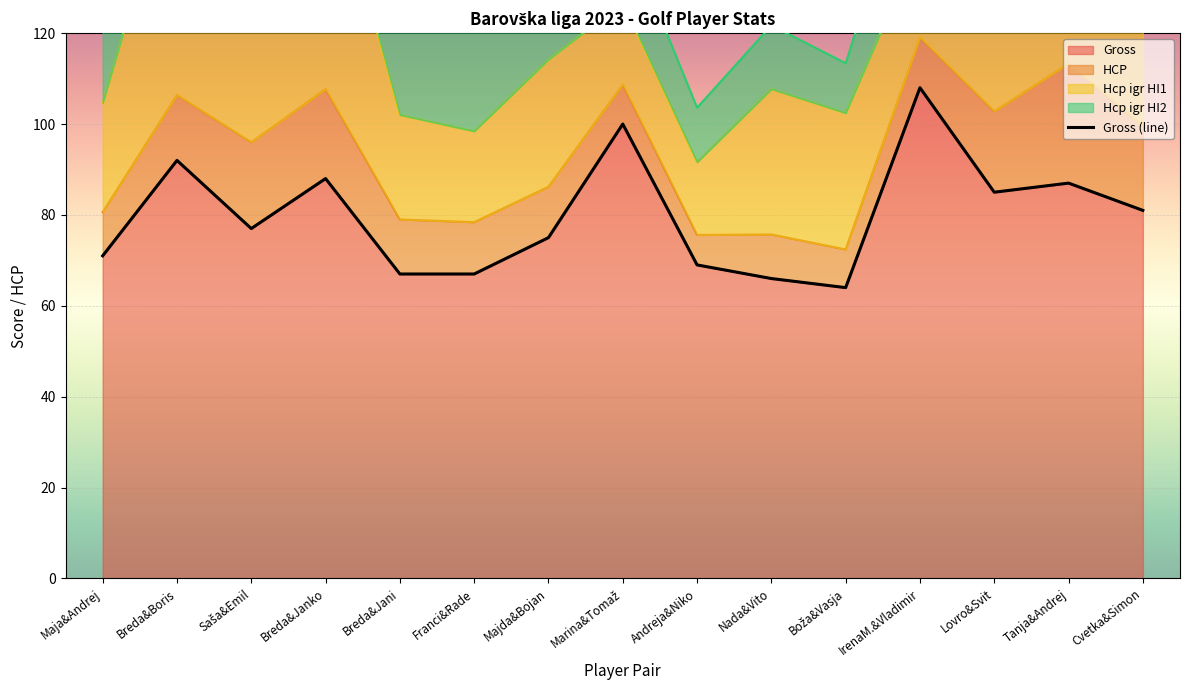

What is the difference between the maximum and minimum values?

44